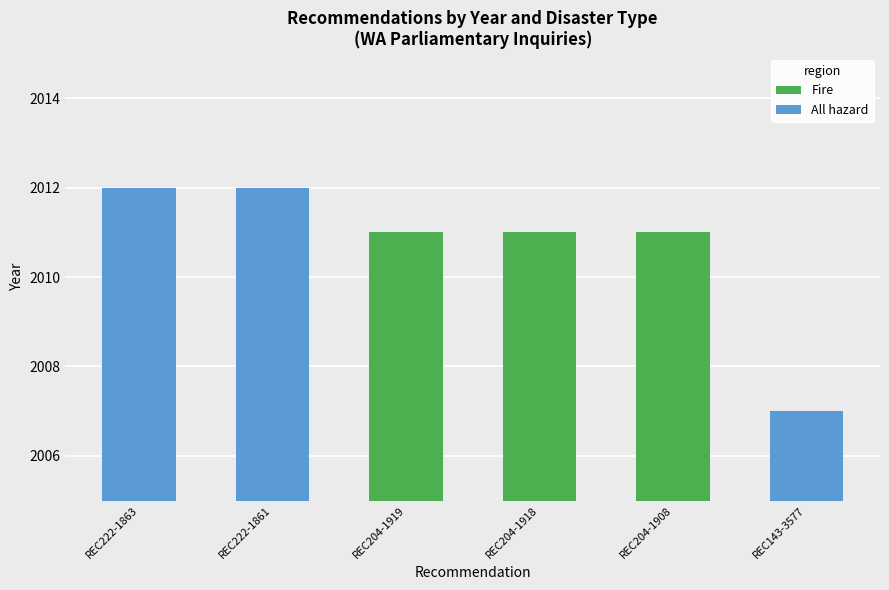

The All hazard series shows 3128 at REC222-1863. True or false?

False